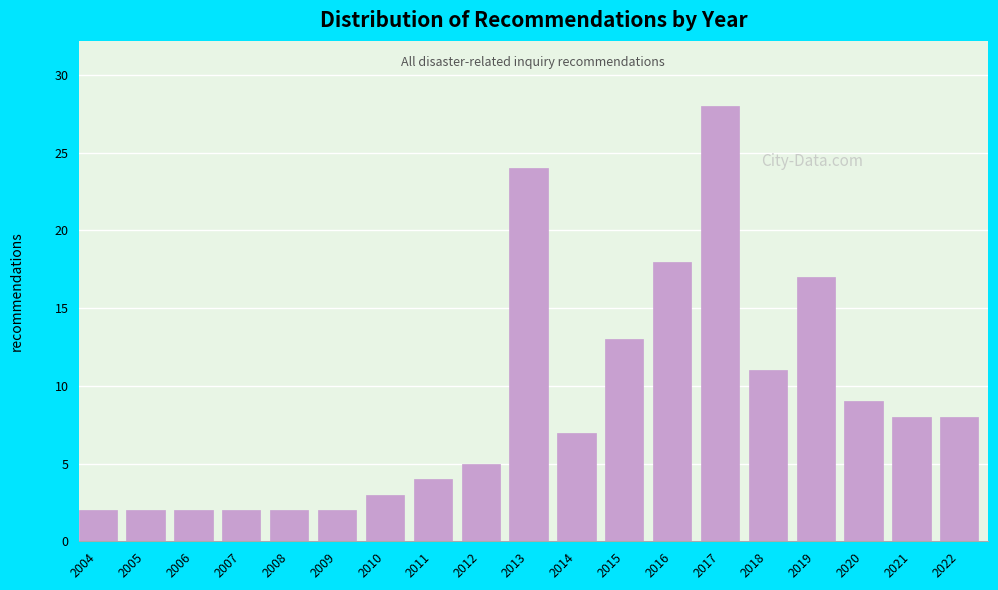

Reading right to left, list all the values displayed in this chart.

2022=8	2021=8	2020=9	2019=17	2018=11	2017=28	2016=18	2015=13	2014=7	2013=24	2012=5	2011=4	2010=3	2009=2	2008=2	2007=2	2006=2	2005=2	2004=2